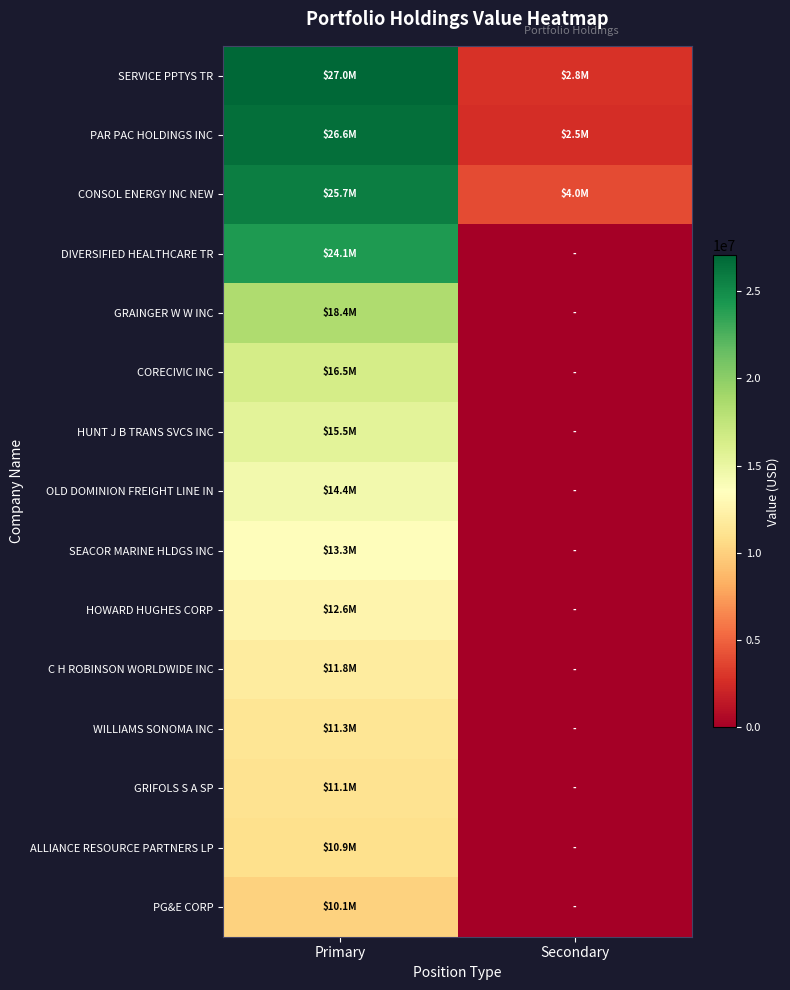

Which has a higher value, Secondary or Primary?

Primary